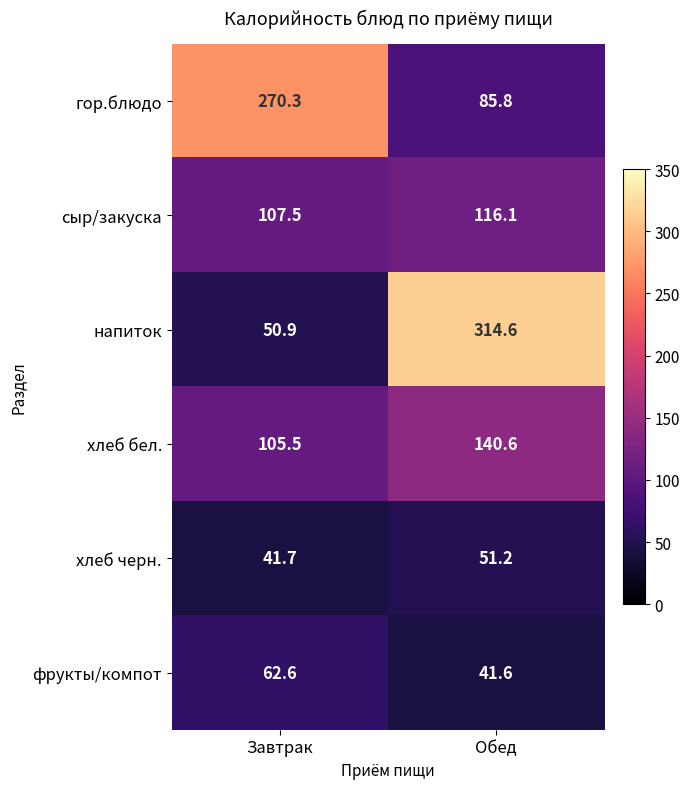

Is it true that гор.блюдо equals 85.8 at Обед?

True